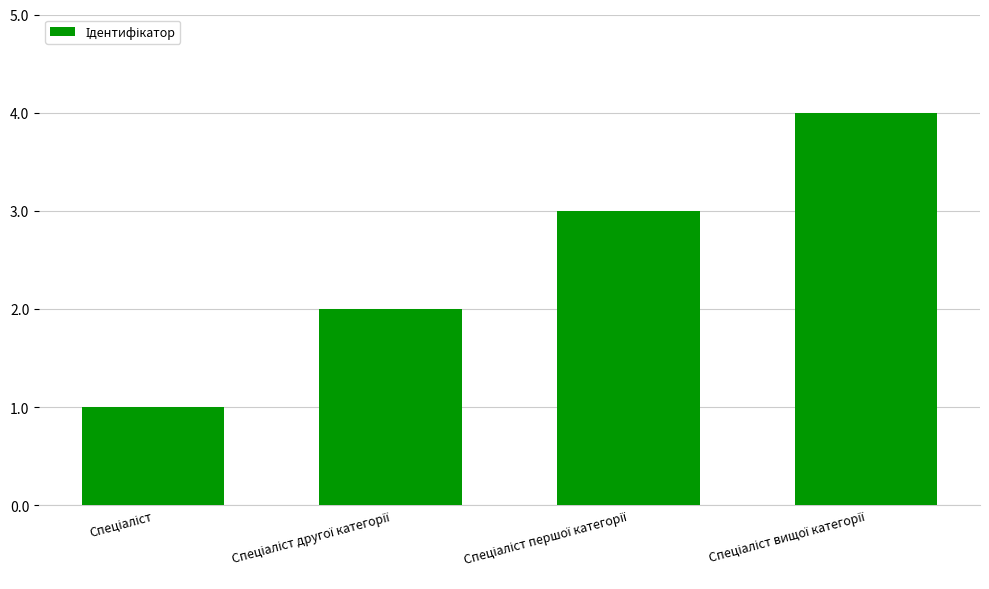

What is the maximum value shown in the chart?

4